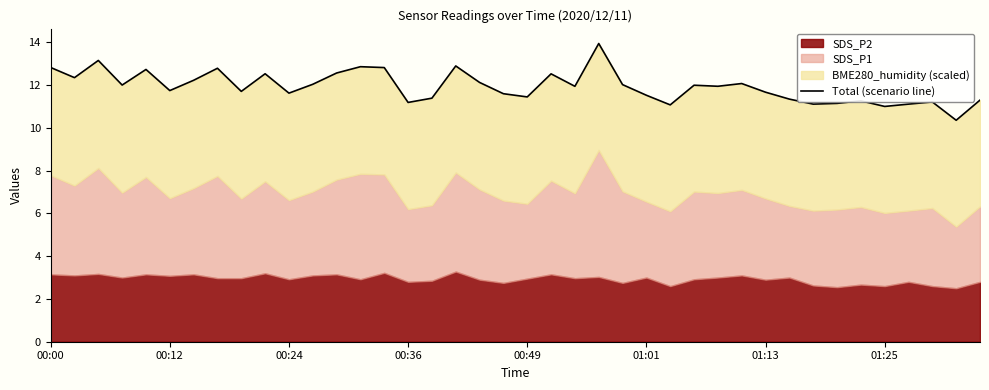

How many interior local peaks (higher than both neighbors) does the data have?

12